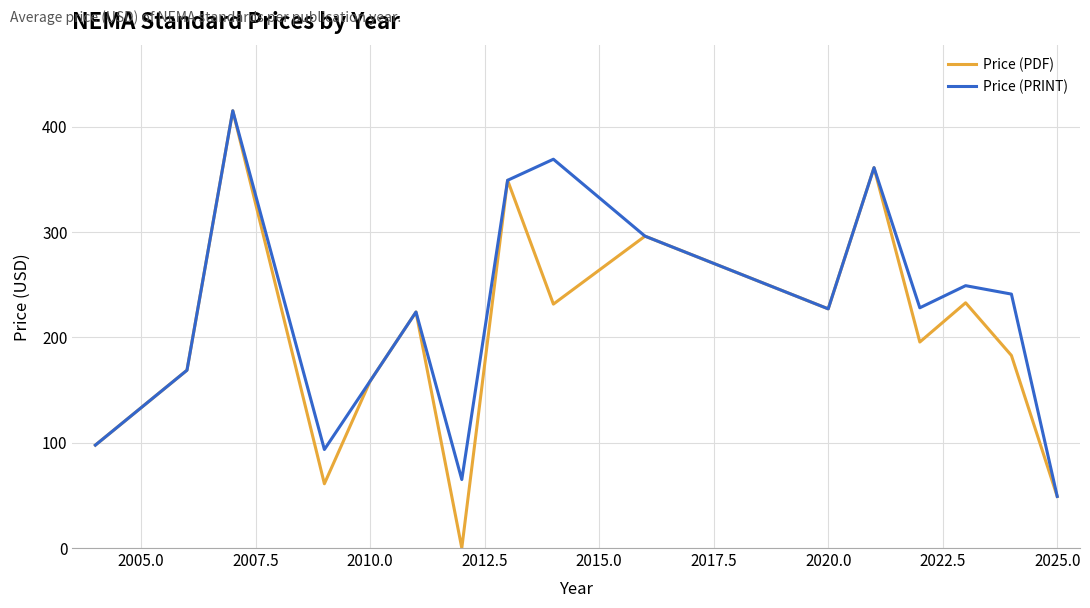

Which series has the largest total across all categories?

Price (PRINT)